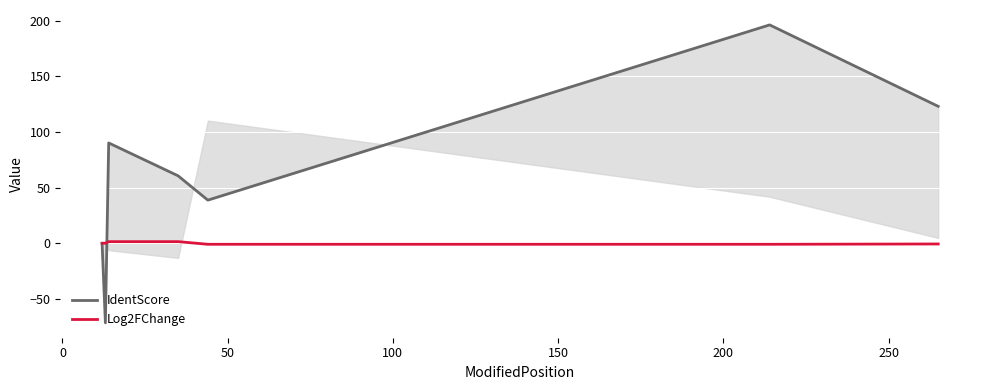

What is the value of the IdentScore point at the 6th from the left?

196.4